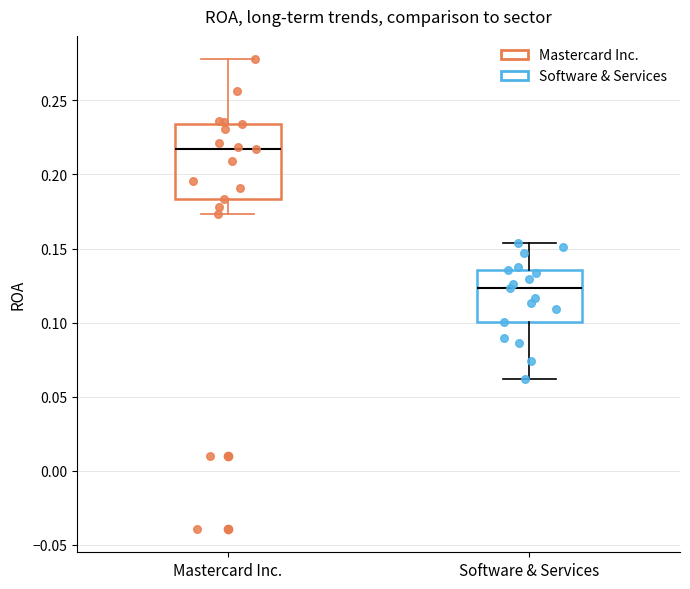

Reading left to right, transcribe this box plot: for each box, give where its median line is, the range the box spans, and where its two whiskers end, as read against the y-axis. The values are not printed on the chart, so give them approximately, as read against the axis.

Mastercard Inc.: median 0.215, box 0.185 to 0.235, whiskers 0.175 to 0.280
Software & Services: median 0.125, box 0.100 to 0.135, whiskers 0.060 to 0.155